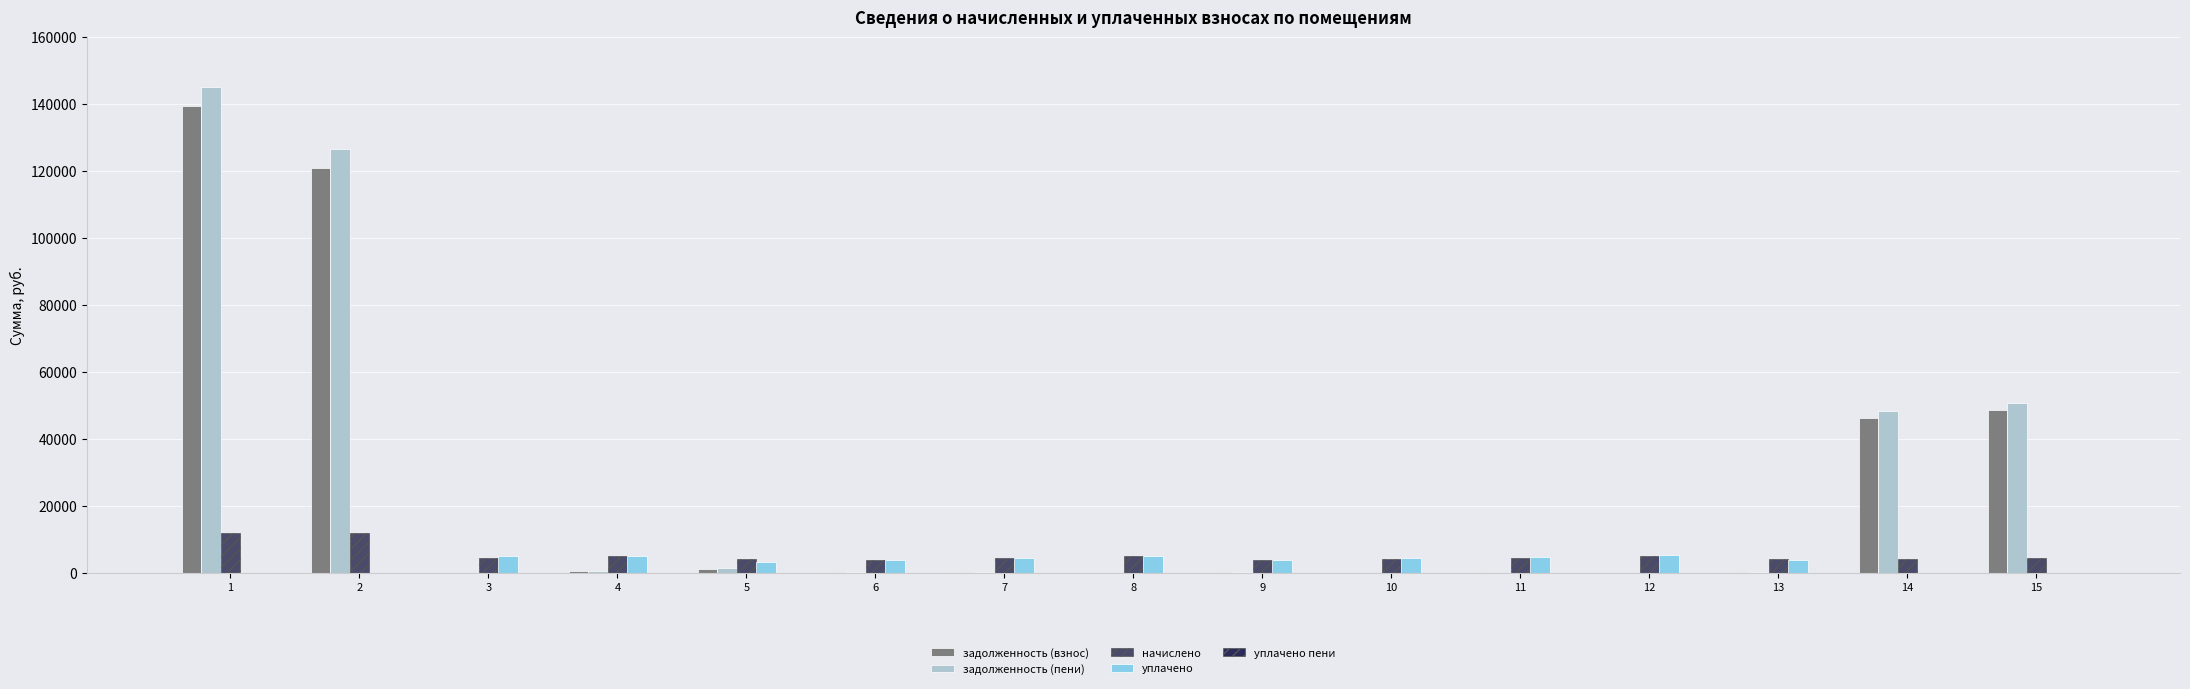

Is the value of задолженность (пени) at 8 greater than the value of уплачено at 9?

No